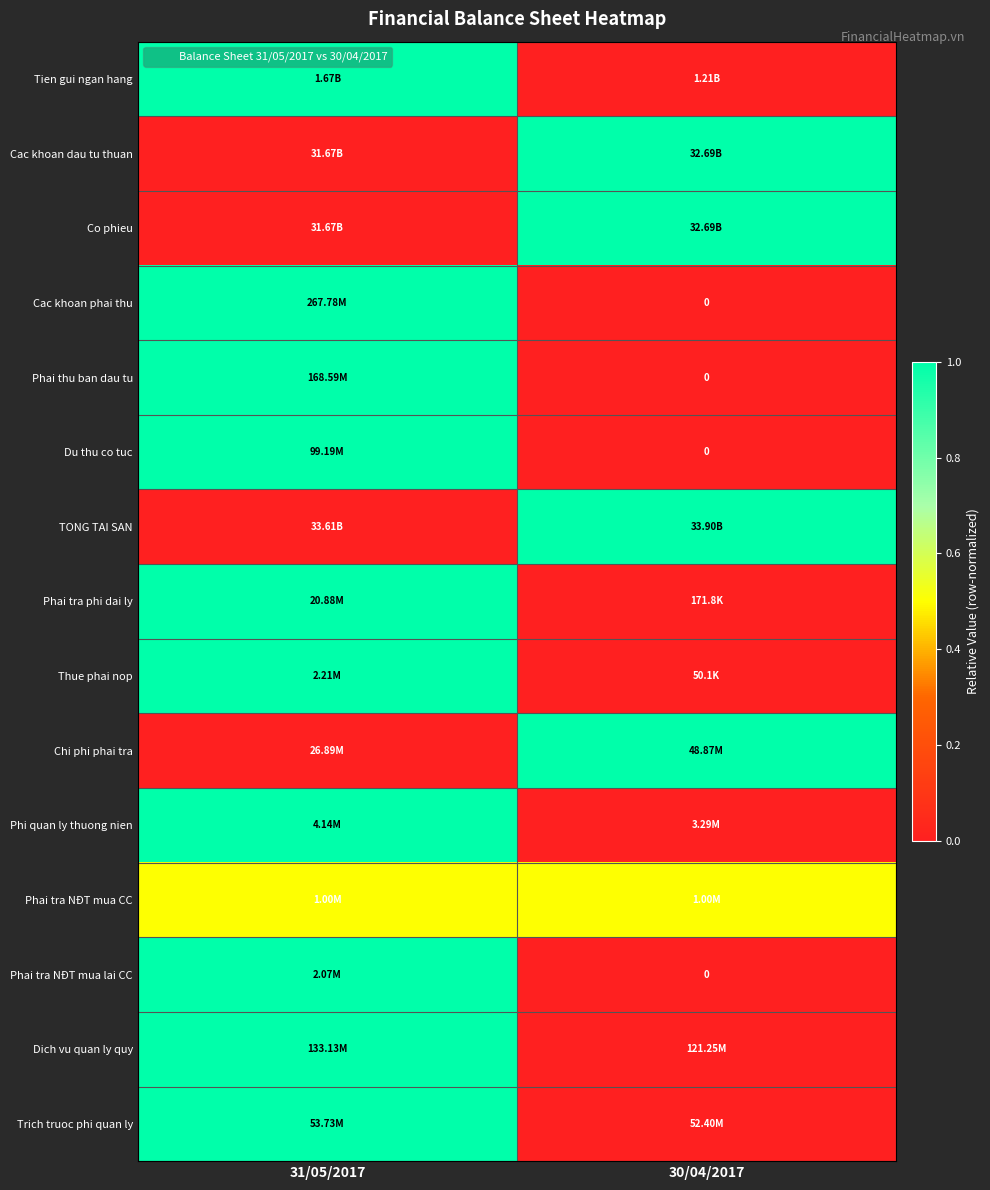

Rank the categories by Phai tra phi dai ly value from highest to lowest.

31/05/2017, 30/04/2017